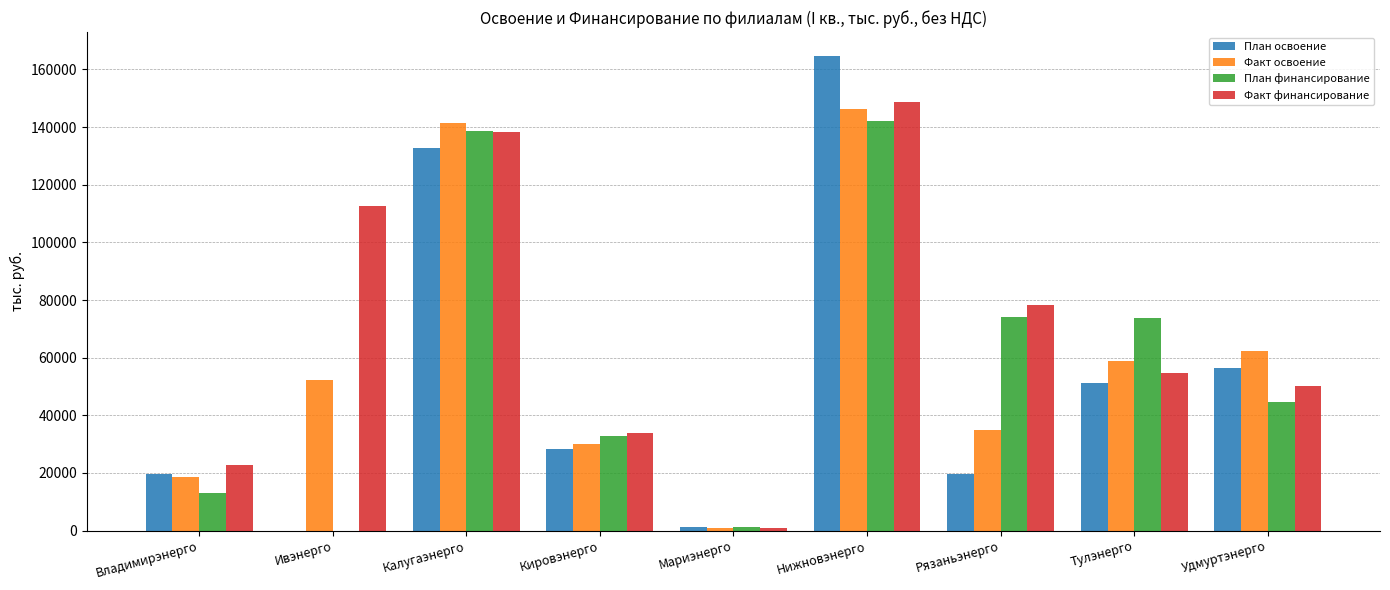

Between Владимирэнерго and Калугаэнерго, which series saw the biggest shift?

План финансирование